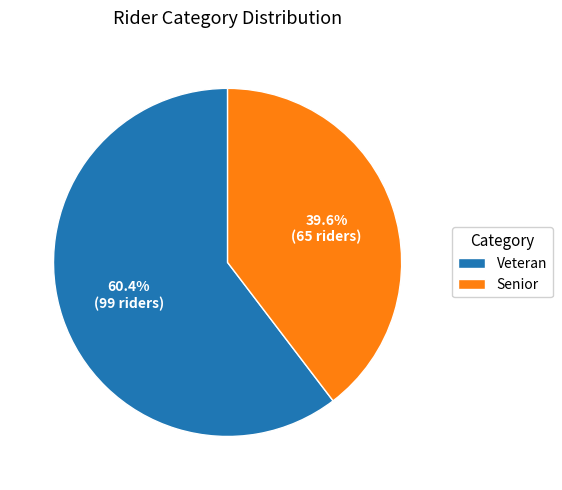

Which slice is the largest?

Veteran